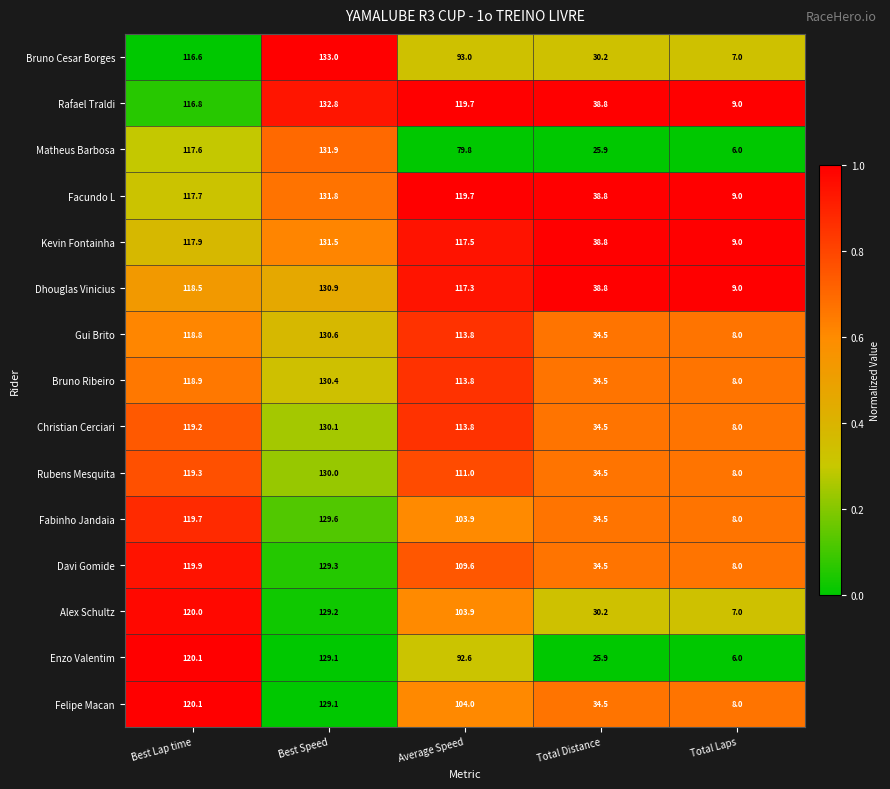

List the labels in order of Enzo Valentim value, largest first.

Best Speed, Best Lap time, Average Speed, Total Distance, Total Laps